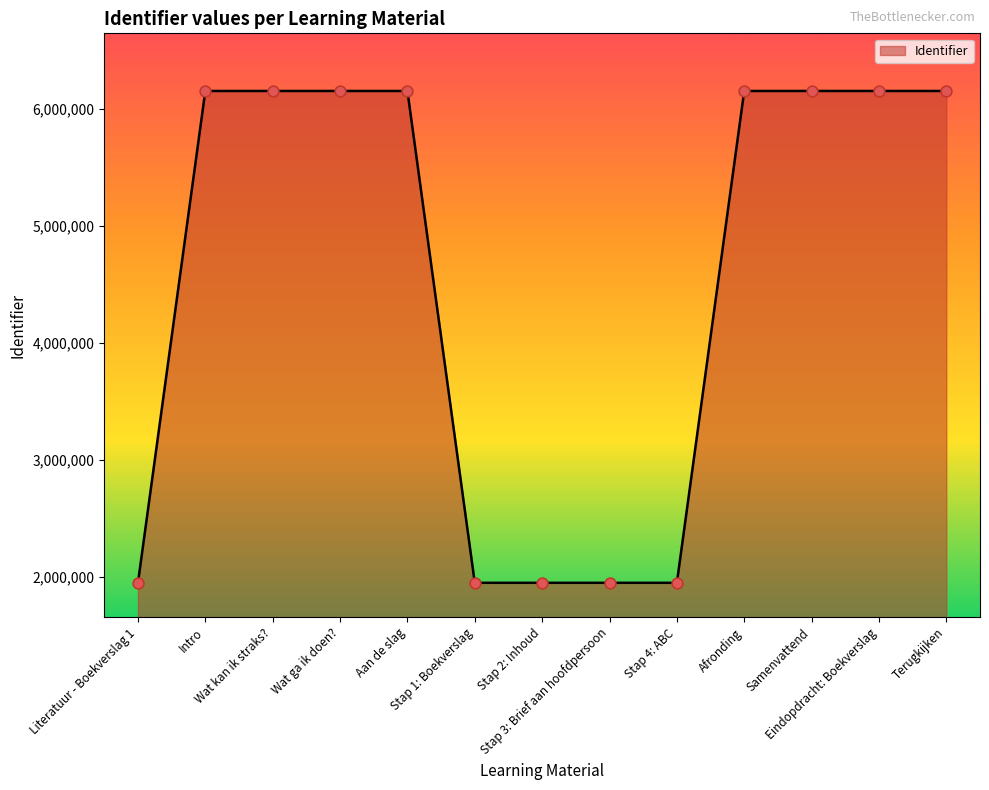

Between Literatuur - Boekverslag 1 and Samenvattend, which is larger?

Samenvattend